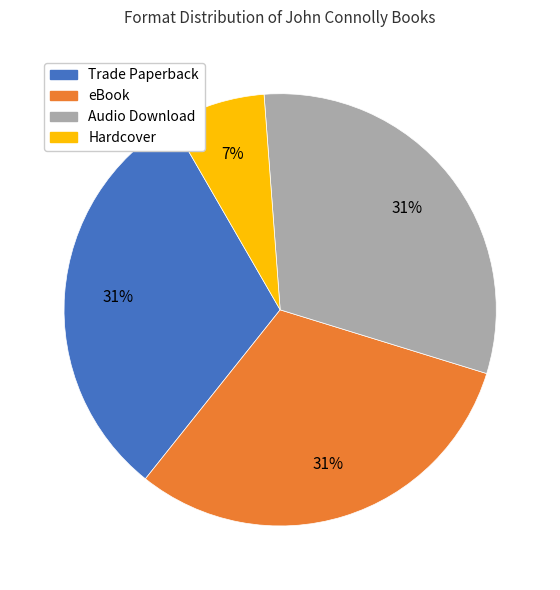

Is there a majority slice in this chart?

No